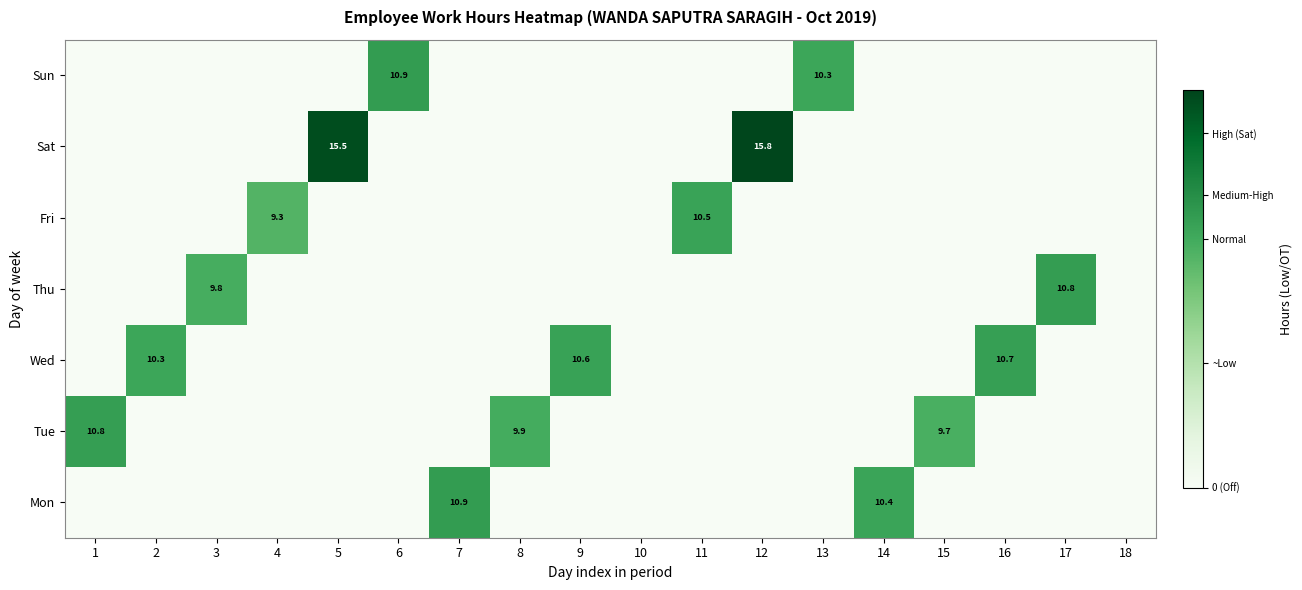

At how many categories does at least one series exceed 9?

16